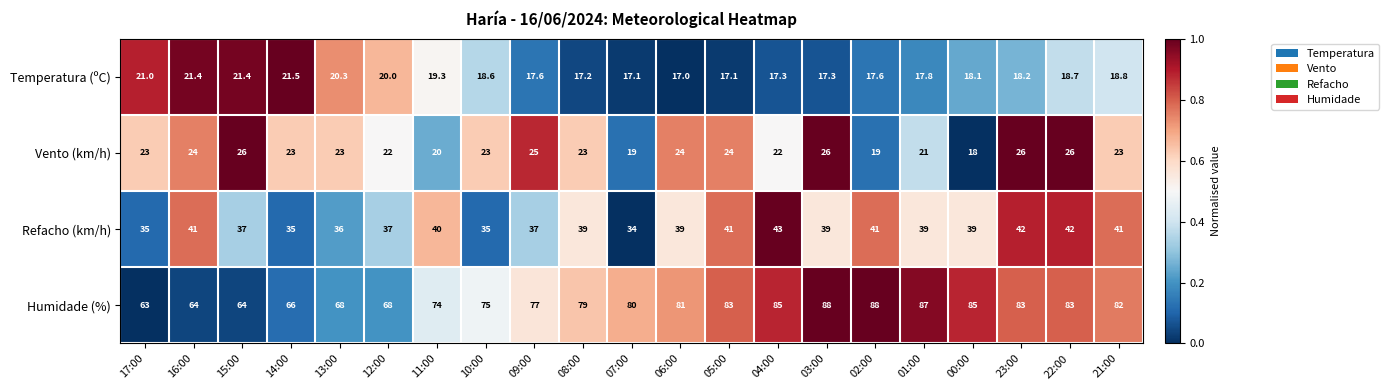

Rank the series by their maximum value, from highest to lowest.

Humidade (%), Refacho (km/h), Vento (km/h), Temperatura (ºC)